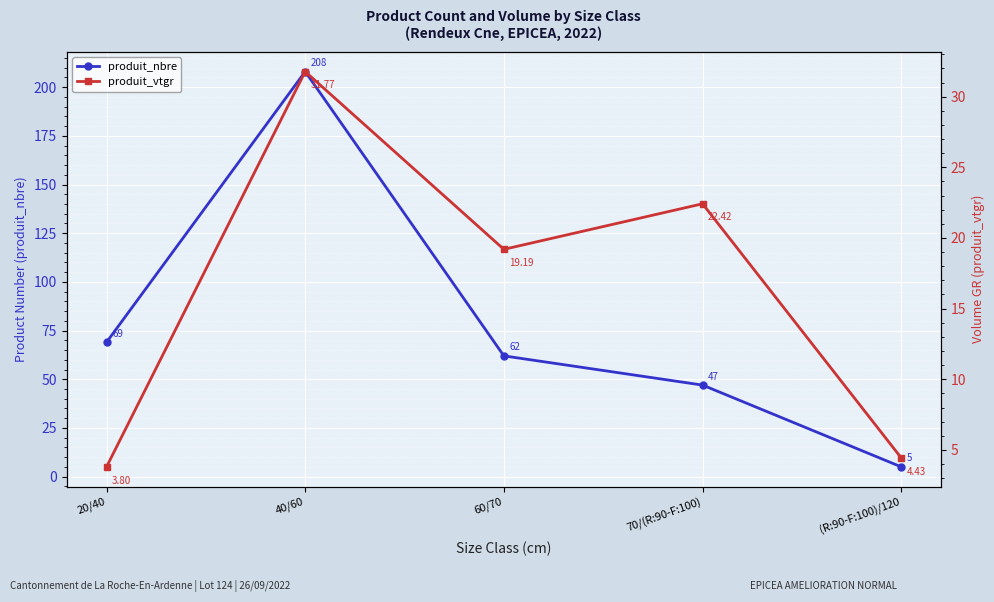

Does the chart display data point markers on the line(s)?

Yes